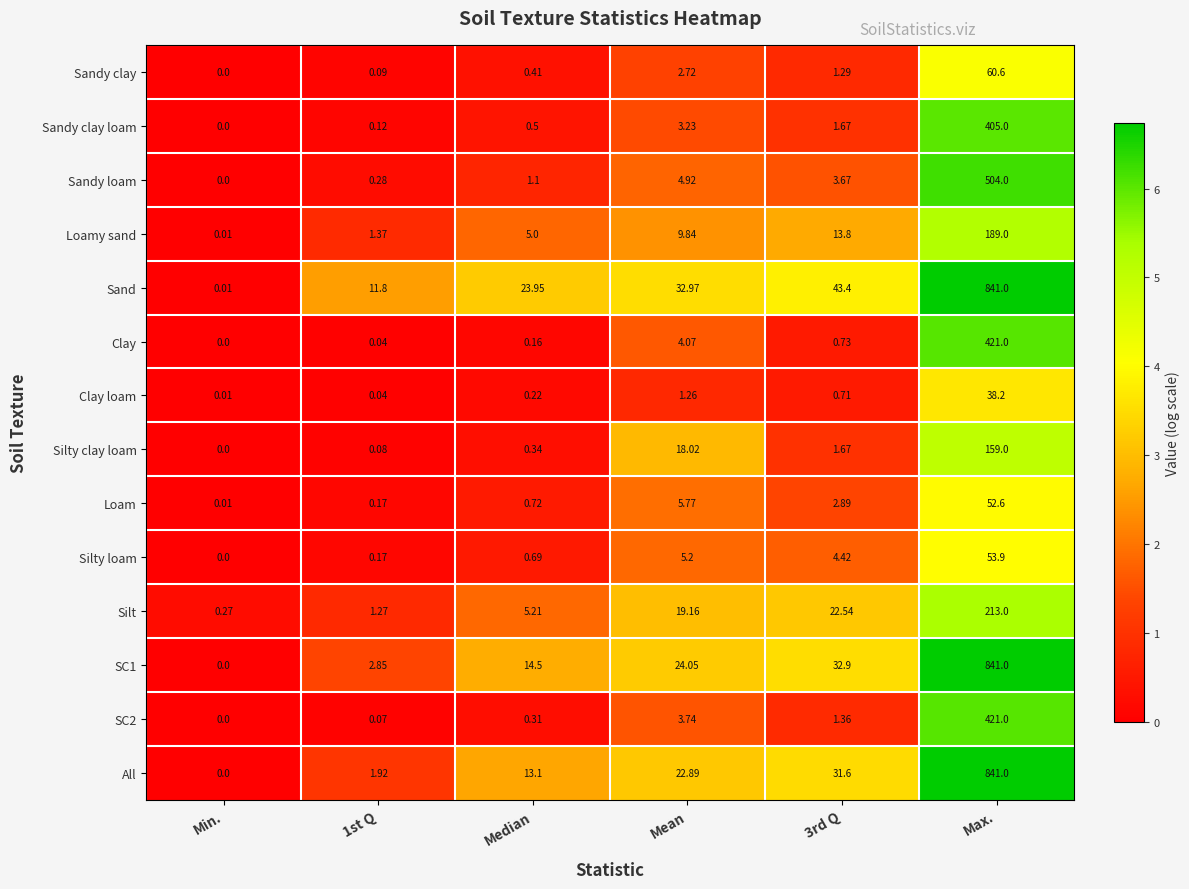

How many data points in Sandy clay are above 1?

3